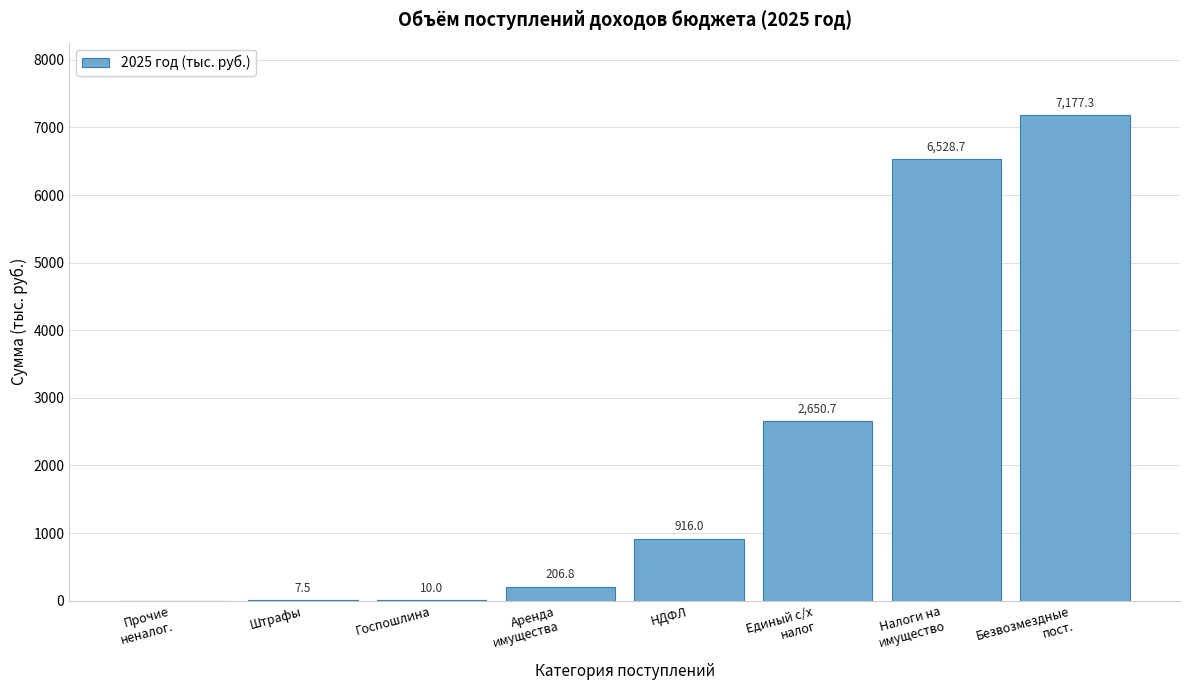

What is the maximum value shown in the chart?

7177.3